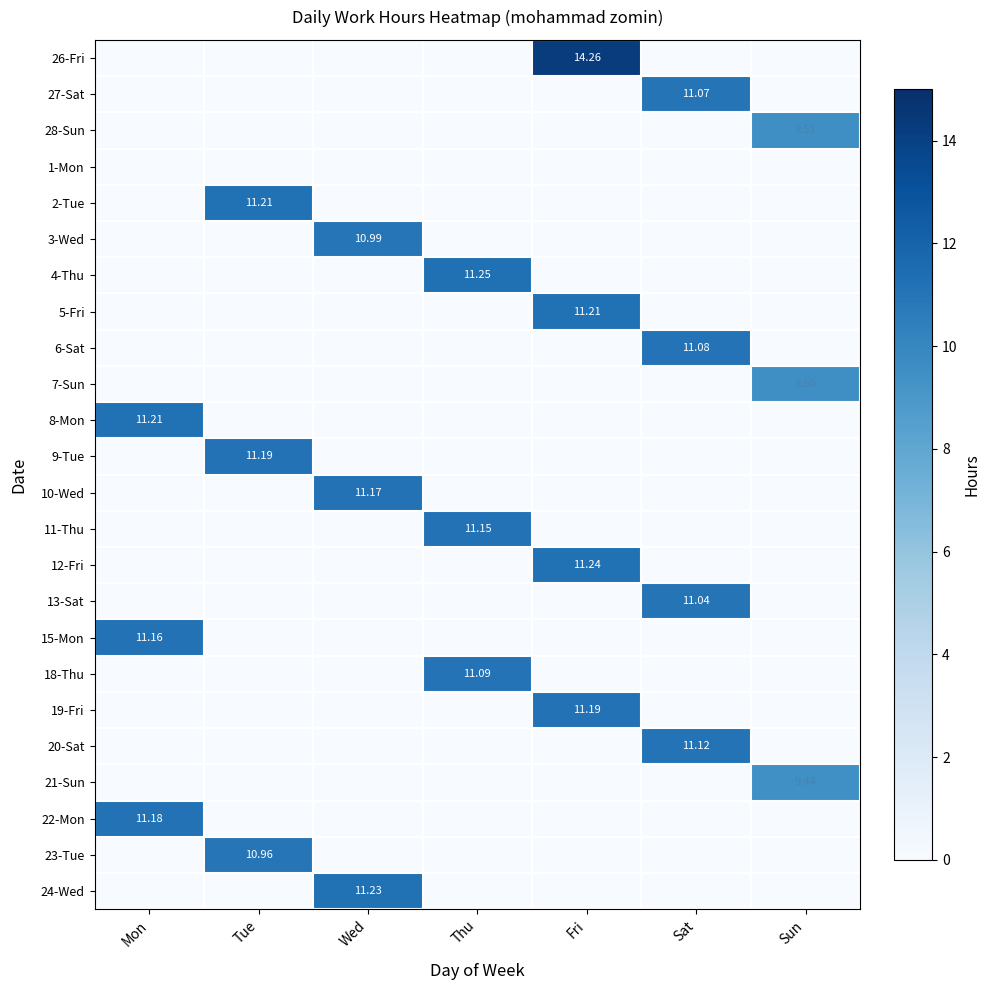

The 13-Sat series shows 0.0 at Tue. True or false?

True